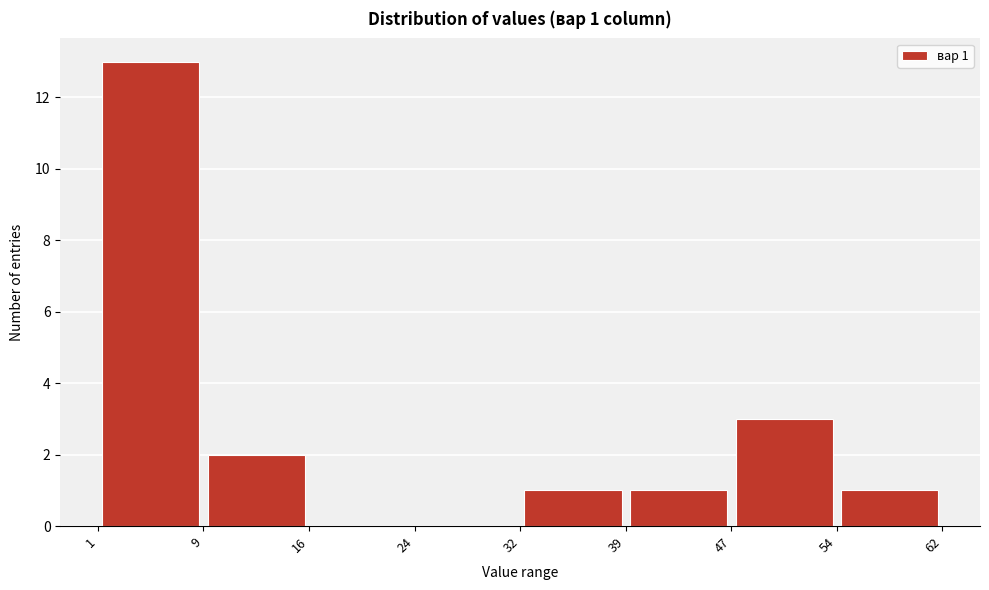

Over which range of the x-axis is the bar tallest?

1 to 9